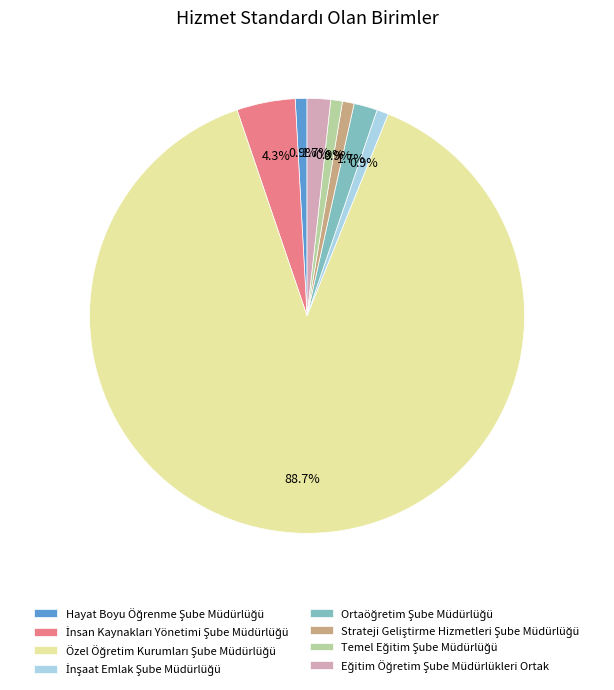

Is there a majority slice in this chart?

Yes